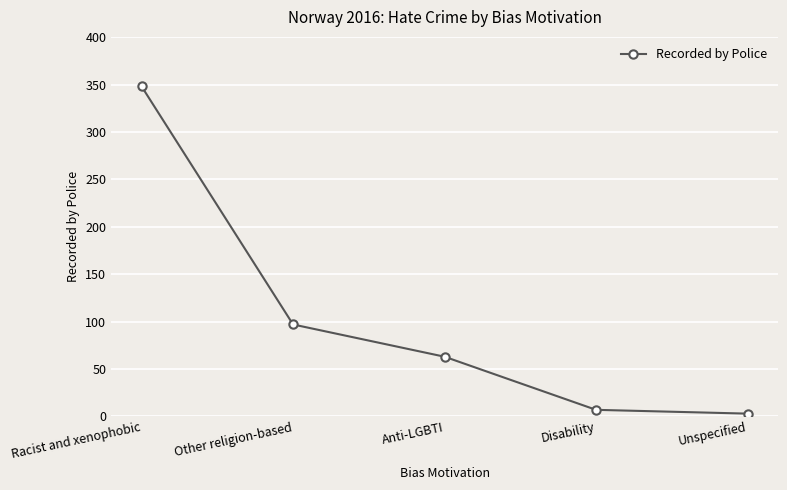

How many lines are shown in the chart?

1